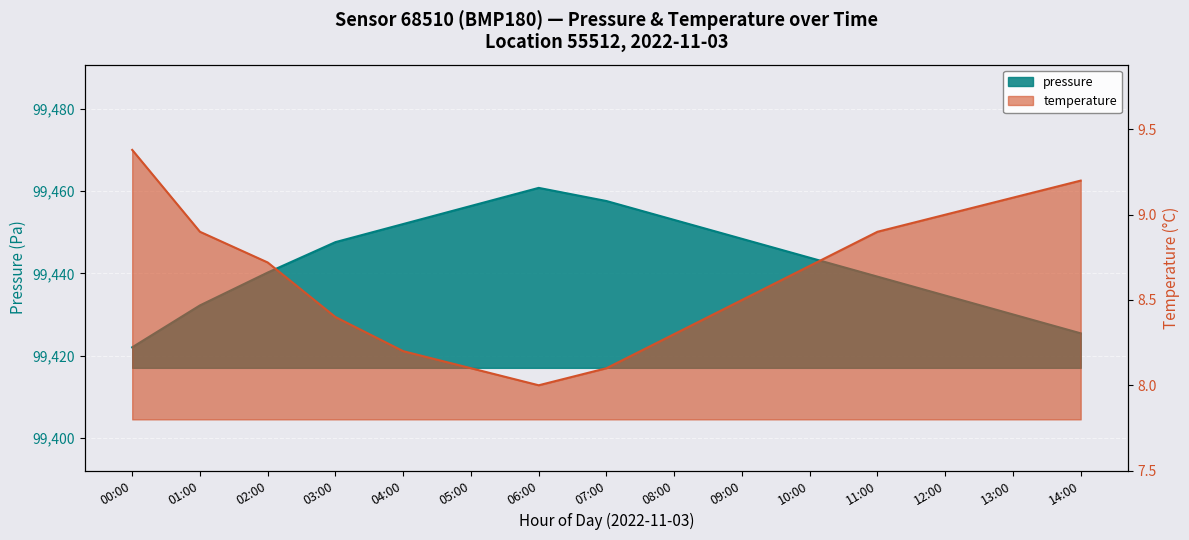

Rank the series by their maximum value, from lowest to highest.

temperature, pressure